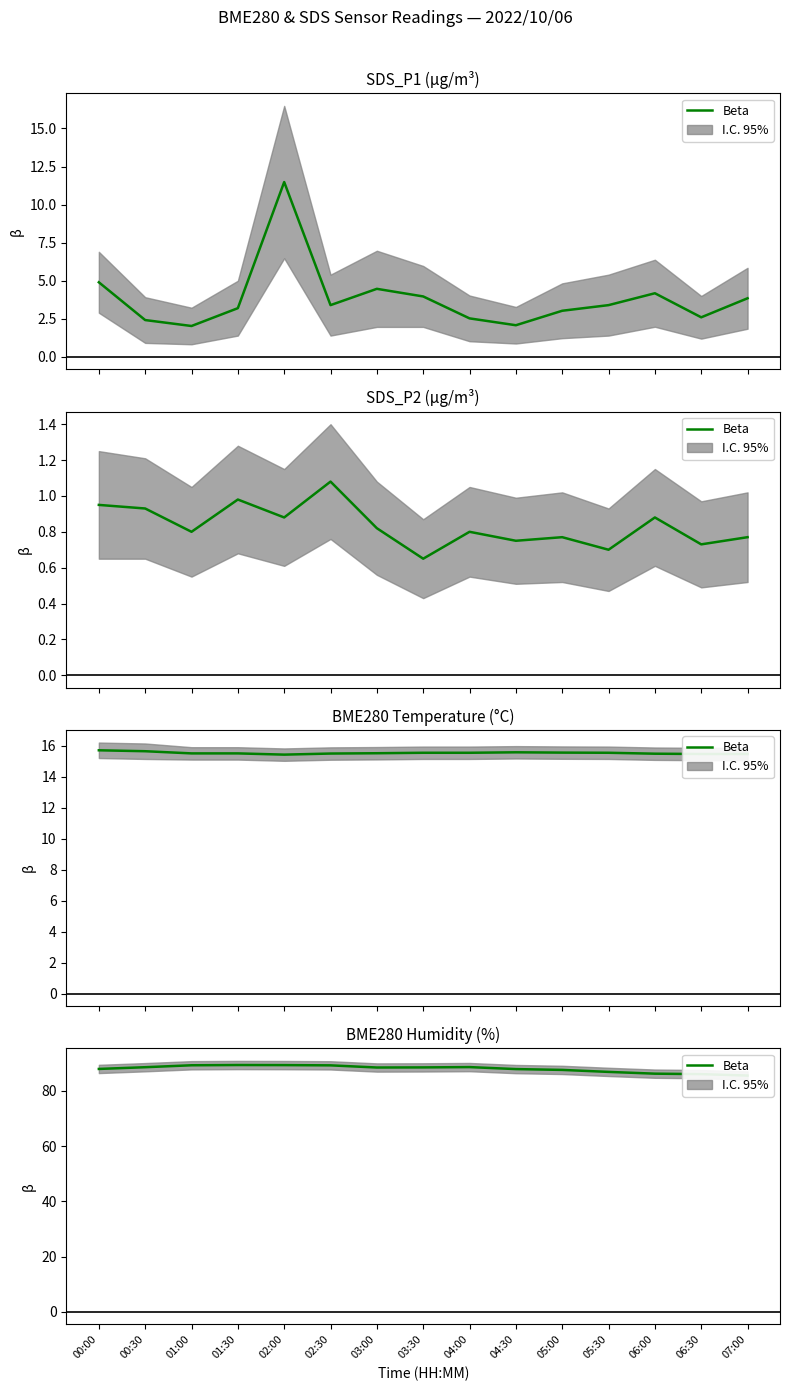

What is the change in value from 00:00 to 03:00?

+0.5